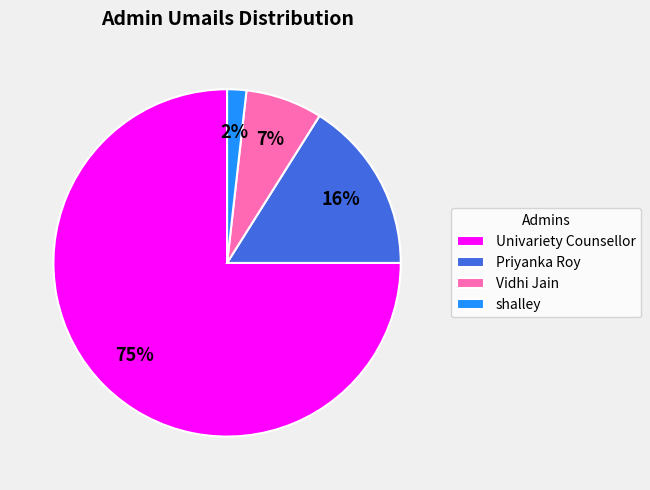

Is the sum of Priyanka Roy and Univariety Counsellor greater than half?

Yes